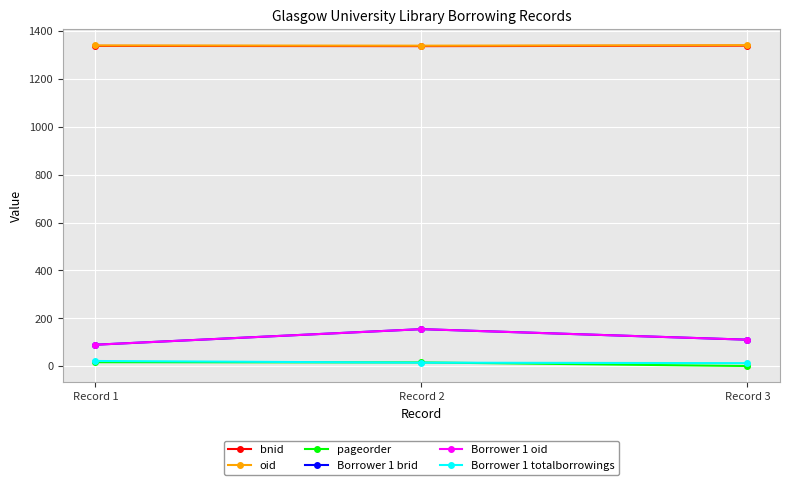

What is the difference between the Borrower 1 brid values at Record 3 and Record 2?

44